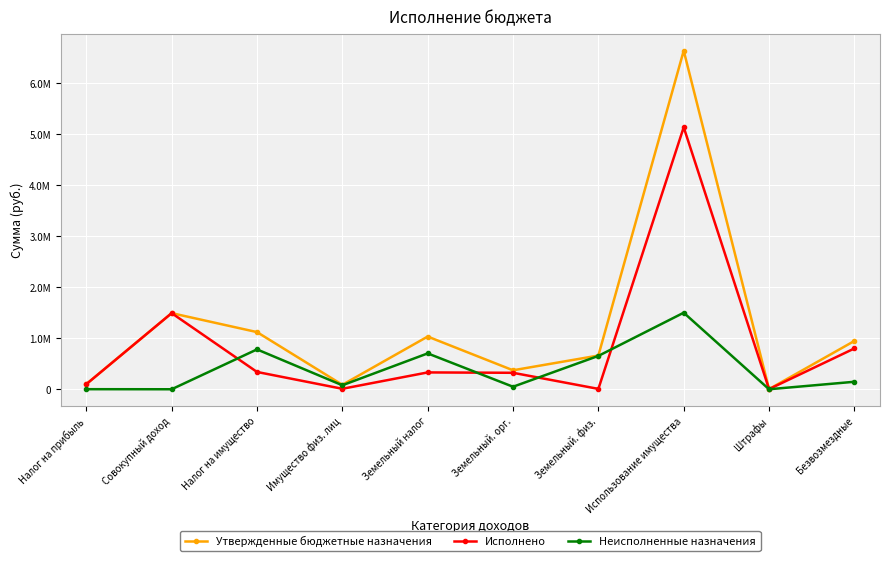

What are all the series names shown in the legend?

Утвержденные бюджетные назначения, Исполнено, Неисполненные назначения